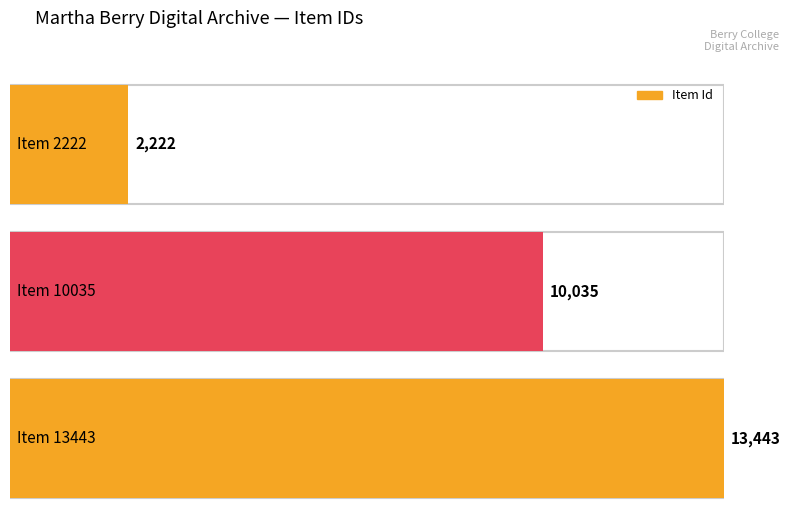

Rank the categories by value from lowest to highest.

Item 2222, Item 10035, Item 13443